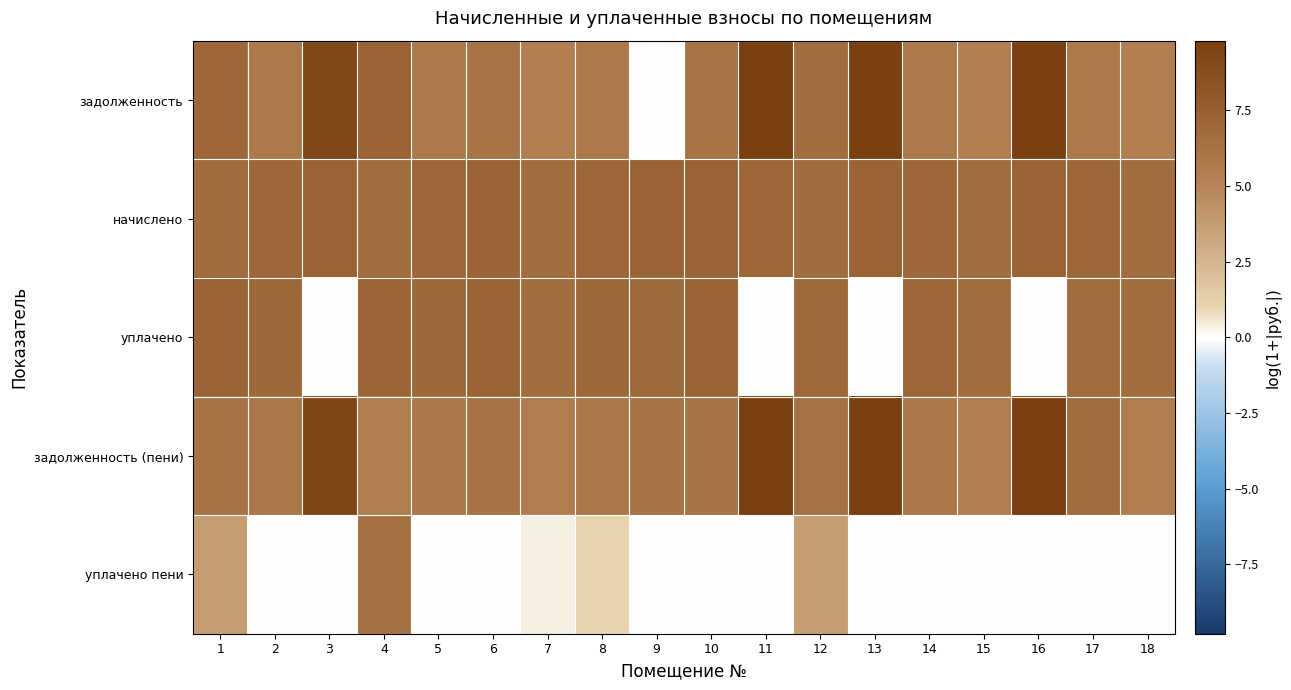

What is the spread (max minus min) of values at 9?

7.3